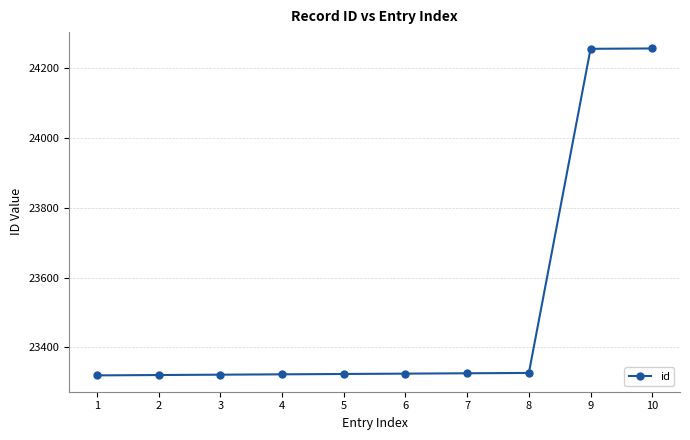

What is the greatest value displayed?

24257